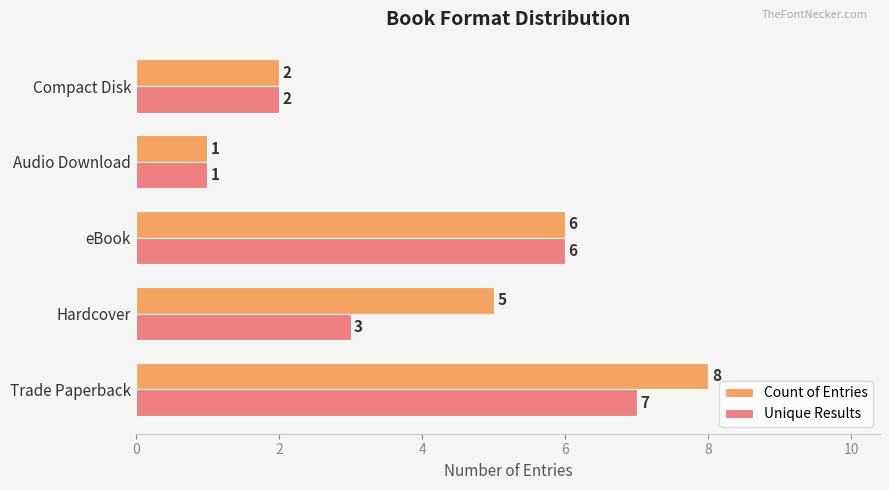

Is the value of Unique Results at Audio Download greater than the value of Count of Entries at Trade Paperback?

No